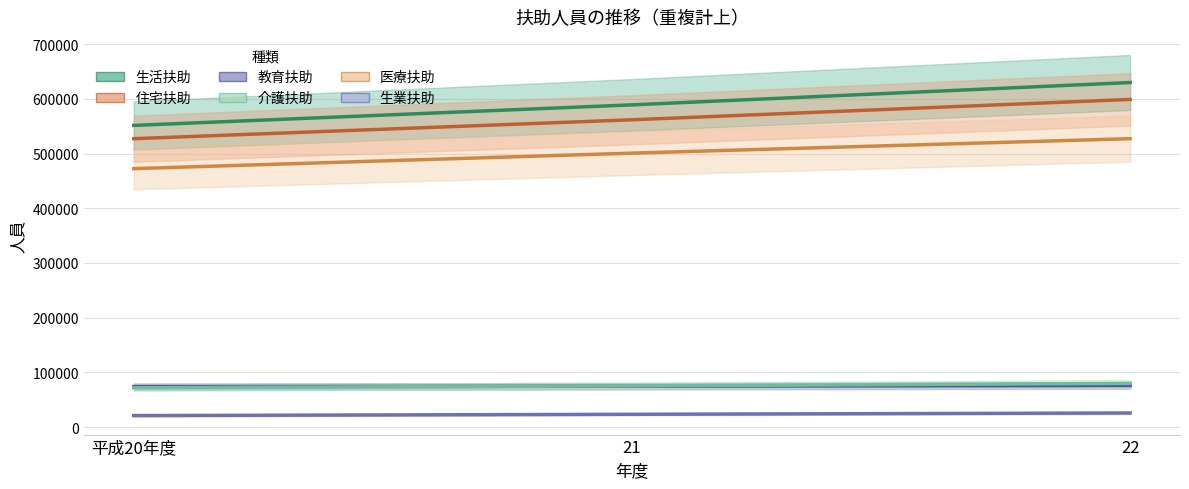

The value of 生業扶助 at 21 is 36826. True or false?

False